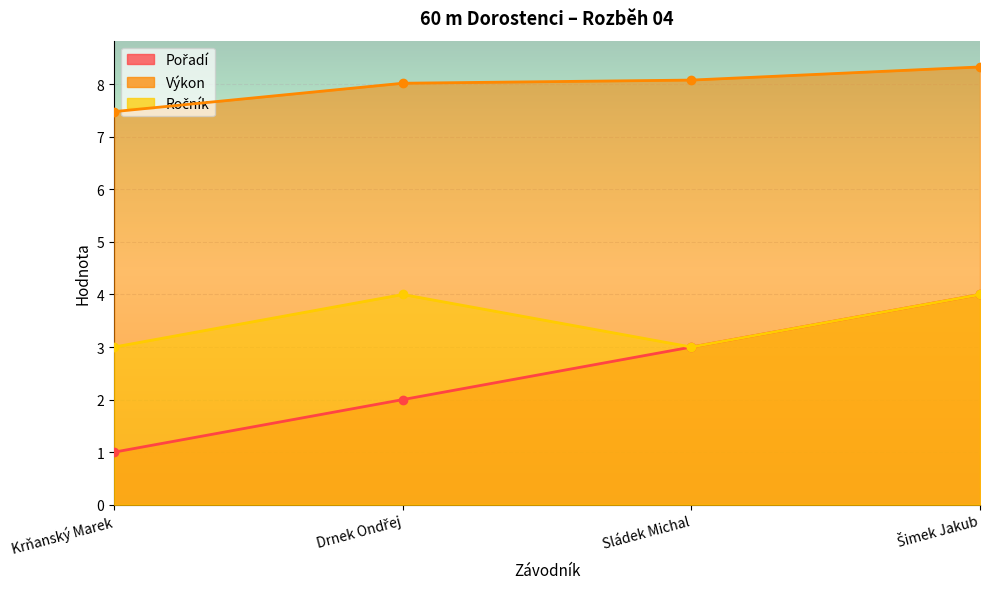

Rank the series at Šimek Jakub from lowest to highest value.

Pořadí, Ročník, Výkon